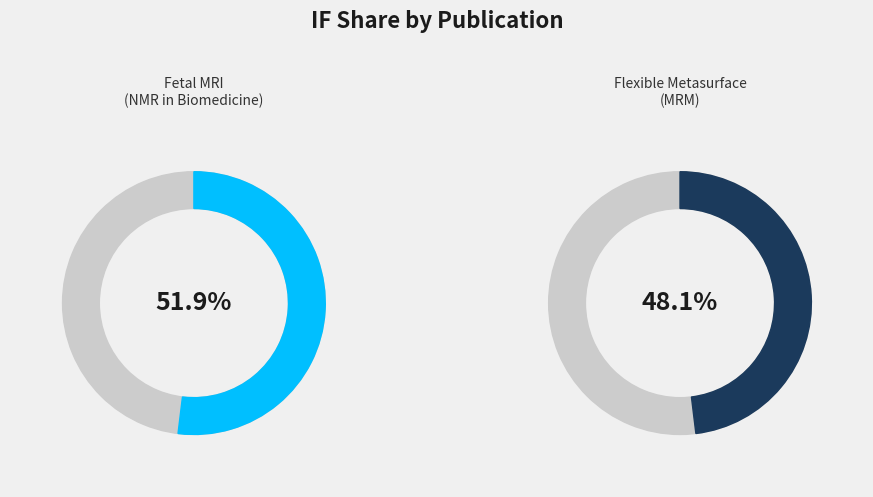

Which slice is the smallest?

Flexible metasurface for improving brain